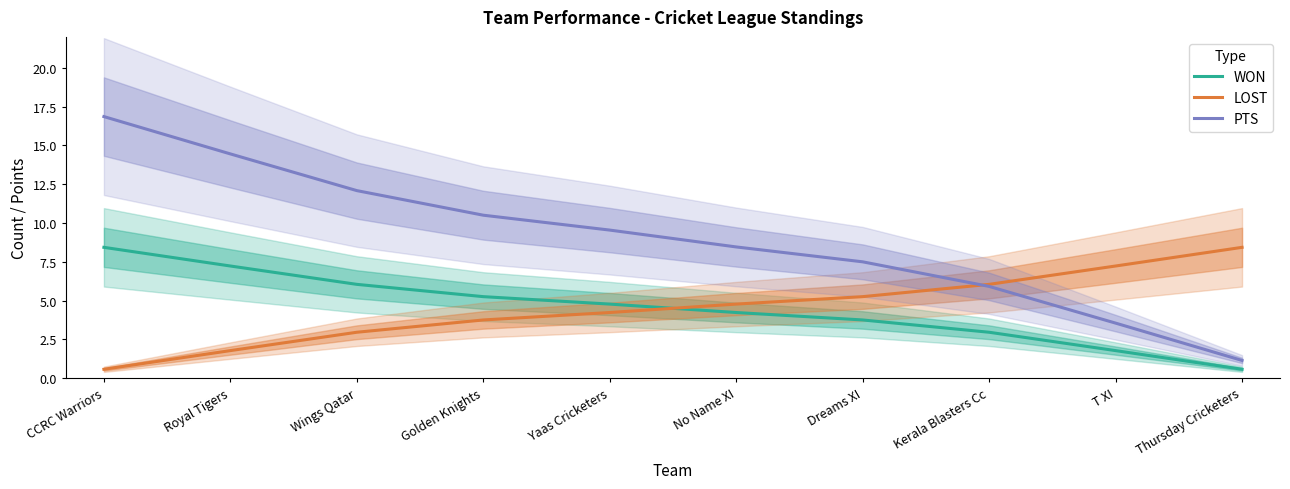

What position from the left is Royal Tigers?

2